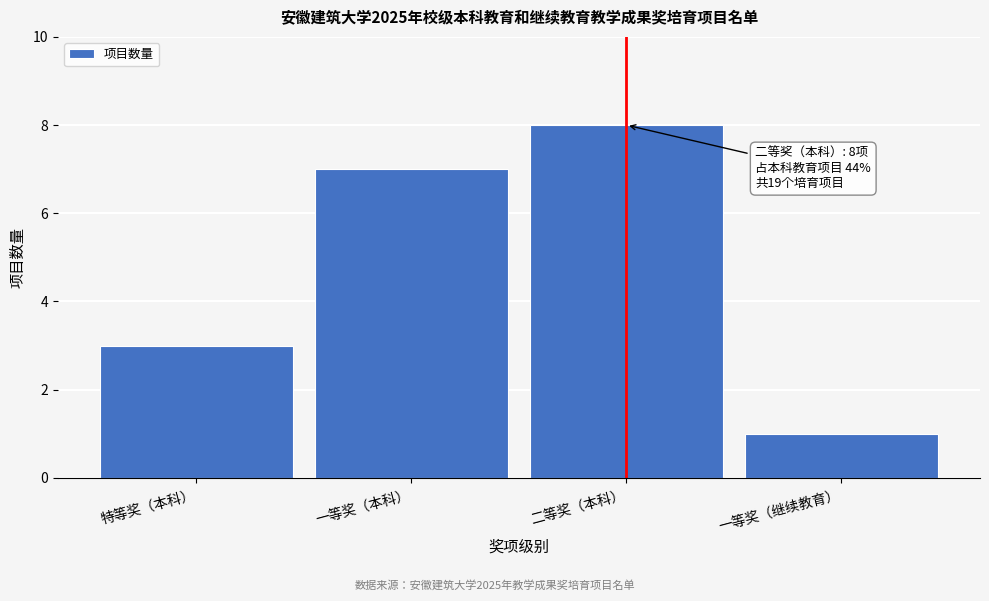

Reading left to right, list all the values displayed in this chart.

特等奖（本科）=3	一等奖（本科）=7	二等奖（本科）=8	一等奖（继续教育）=1